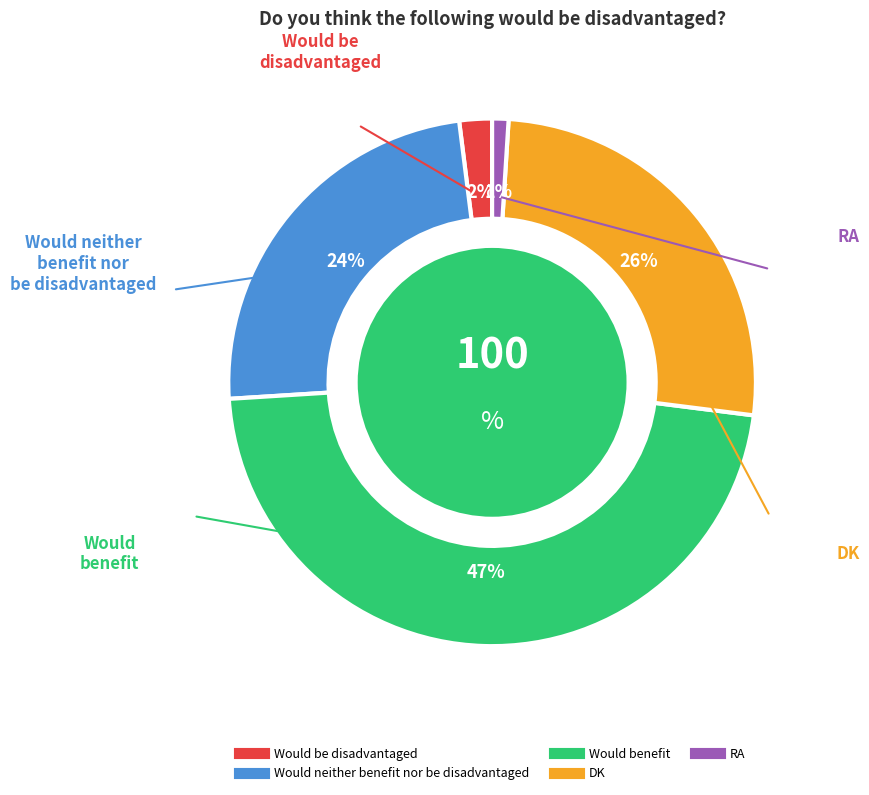

How many slices are in this pie chart?

5